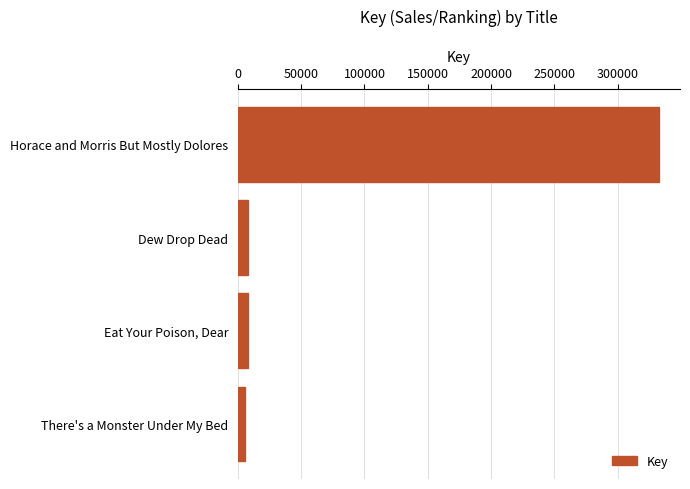

What is the label of the 1st bar from the bottom?

There's a Monster Under My Bed